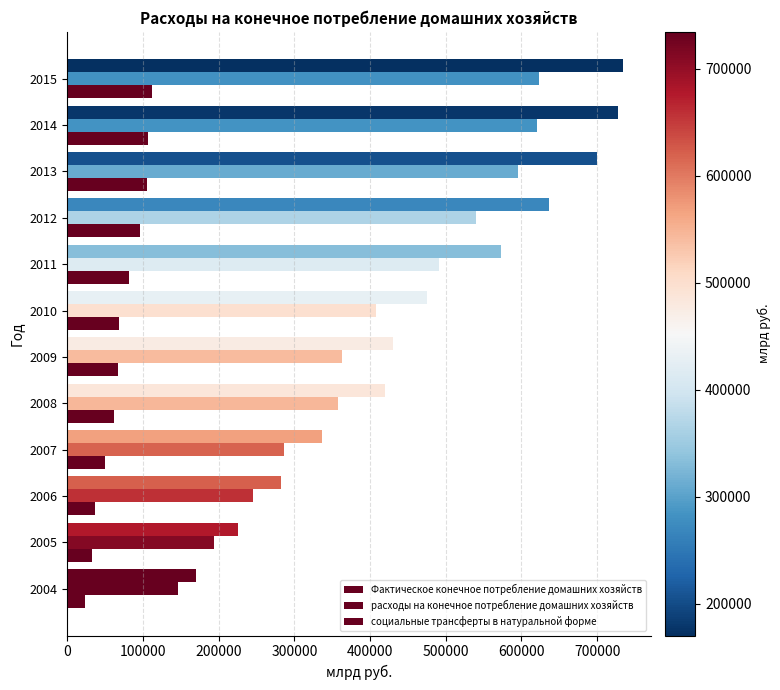

How many data points in расходы на конечное потребление домашних хозяйств are above 407173?

6